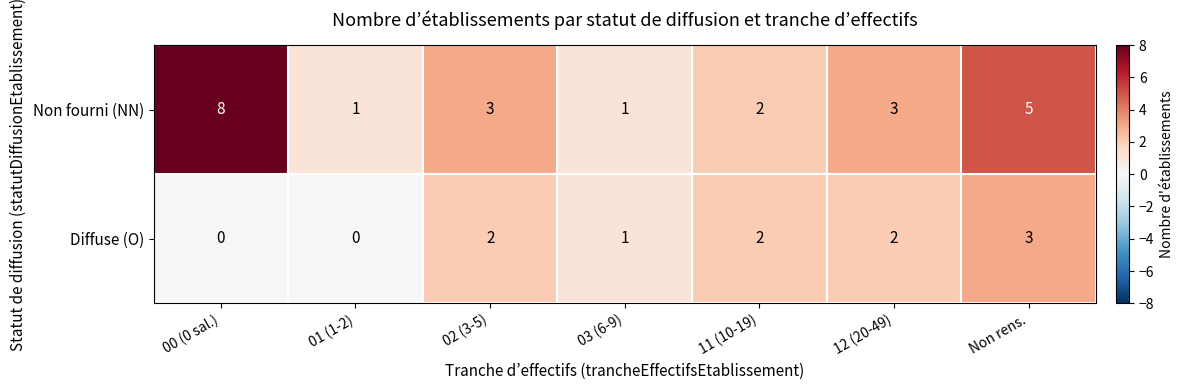

Reading left to right, list all the values displayed in this chart.

Non fourni (NN): 8	1	3	1	2	3	5
Diffuse (O): 0	0	2	1	2	2	3